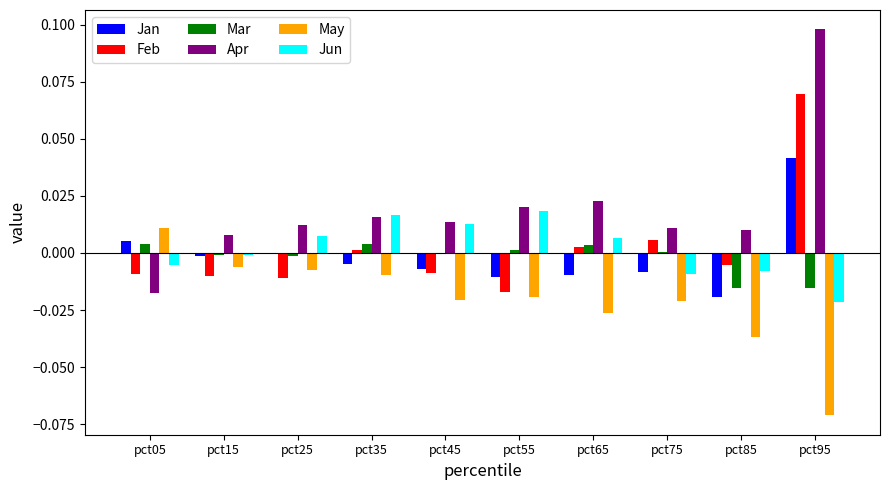

Is it true that Mar equals 0.0 at pct65?

True